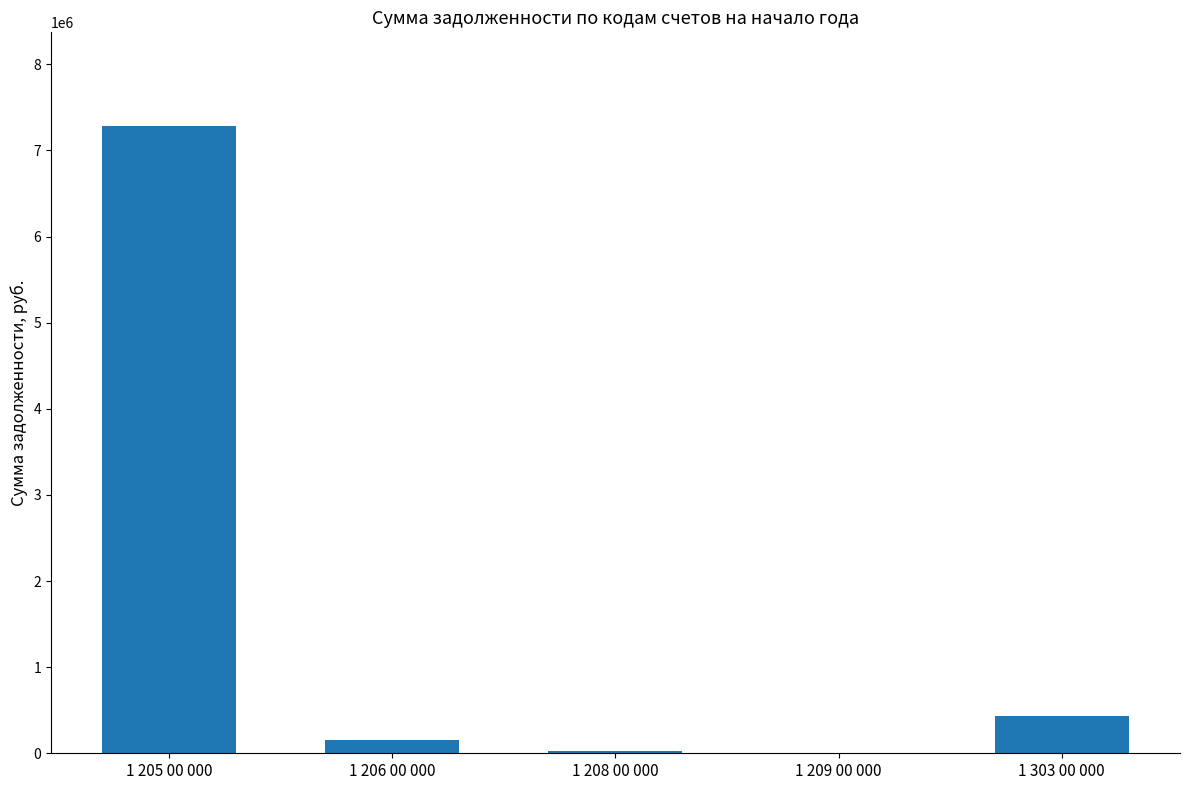

Is it true that the value at 1 205 00 000 is 12716312.3?

False